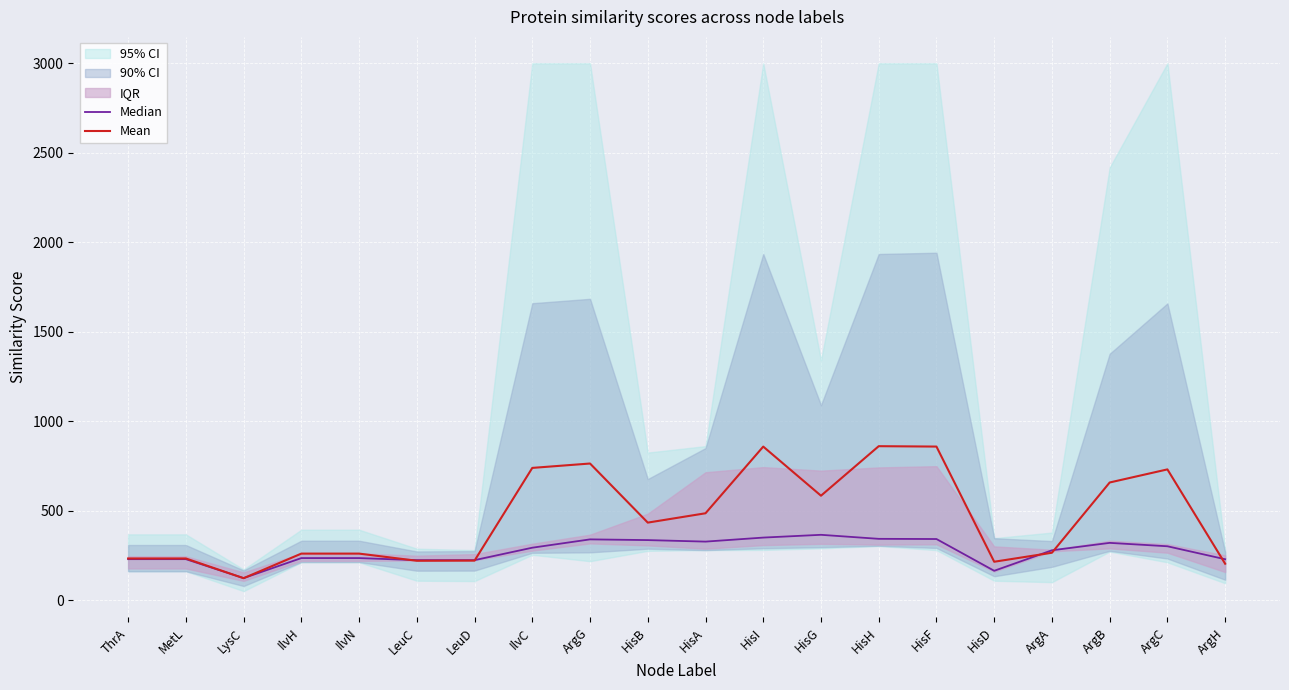

Which series has the largest range (max minus min)?

Mean